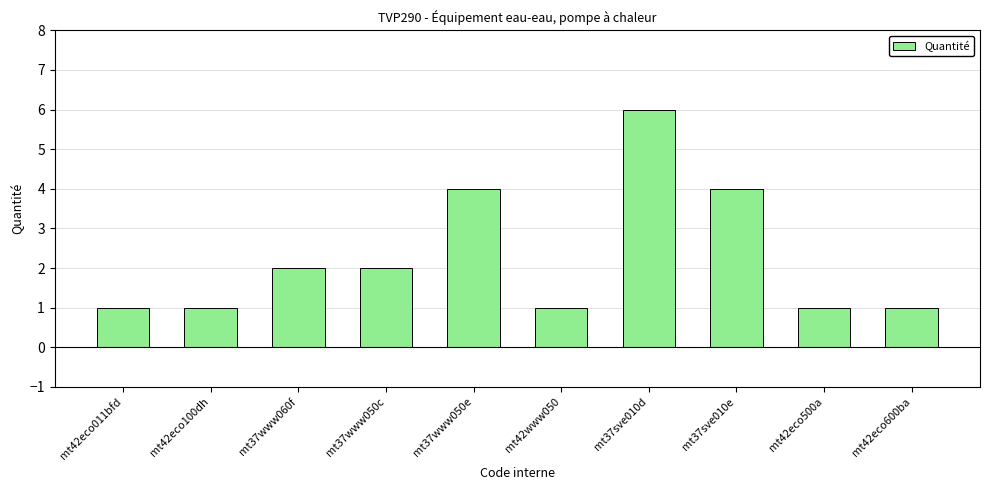

What is the change in value from mt37www060f to mt42www050?

-1